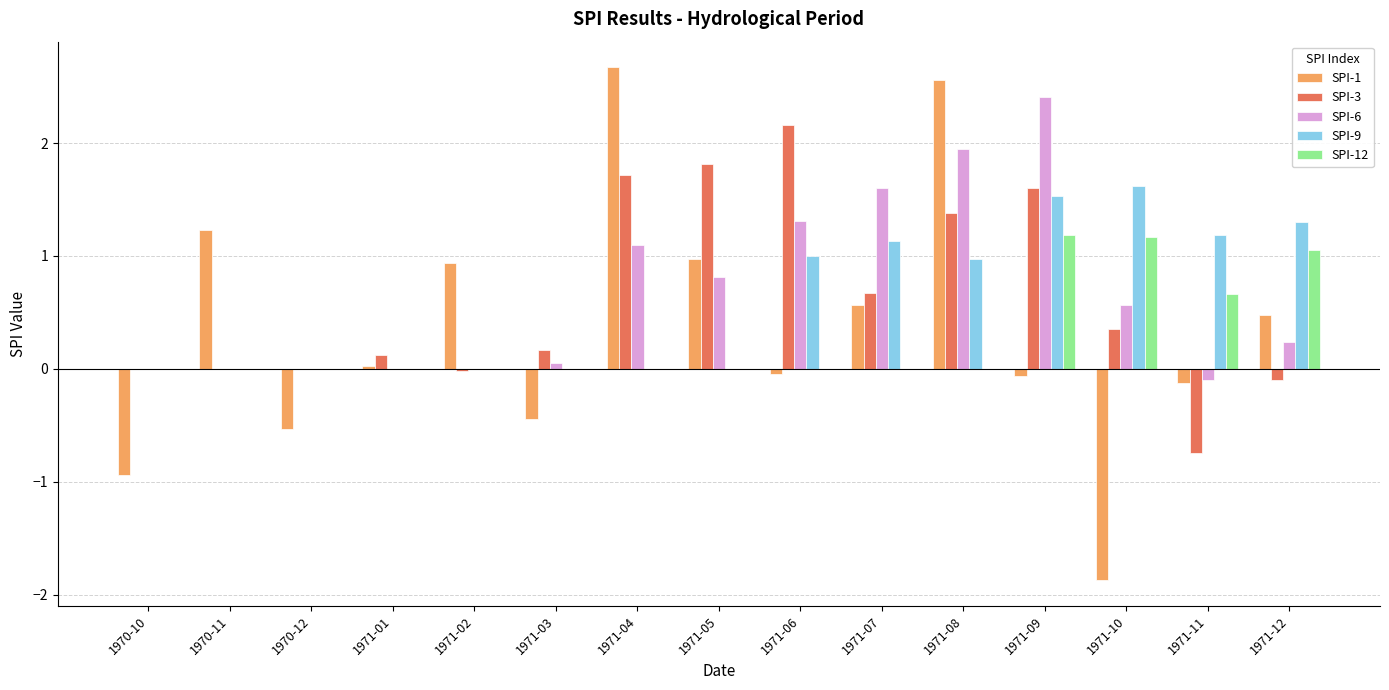

The value of SPI-1 at 1971-11 is -0.1. True or false?

True